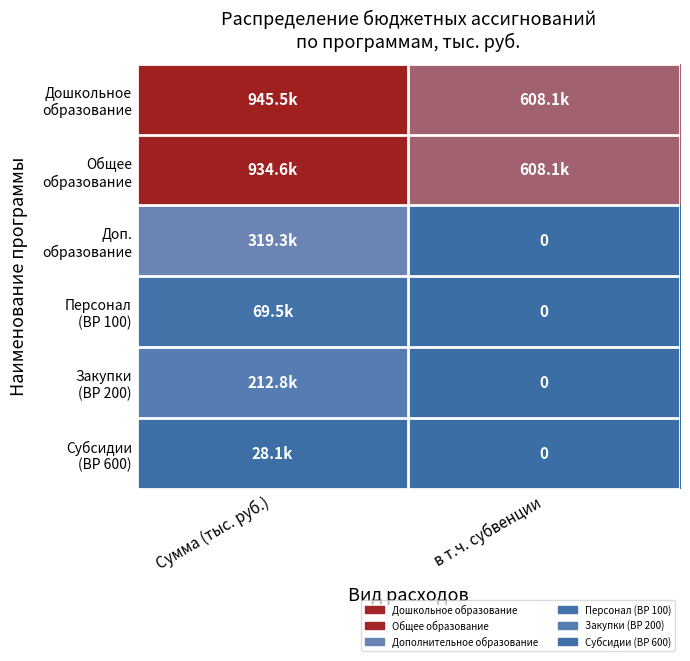

The Закупки (ВР 200) series shows 373362.9 at Сумма (тыс. руб.). True or false?

False